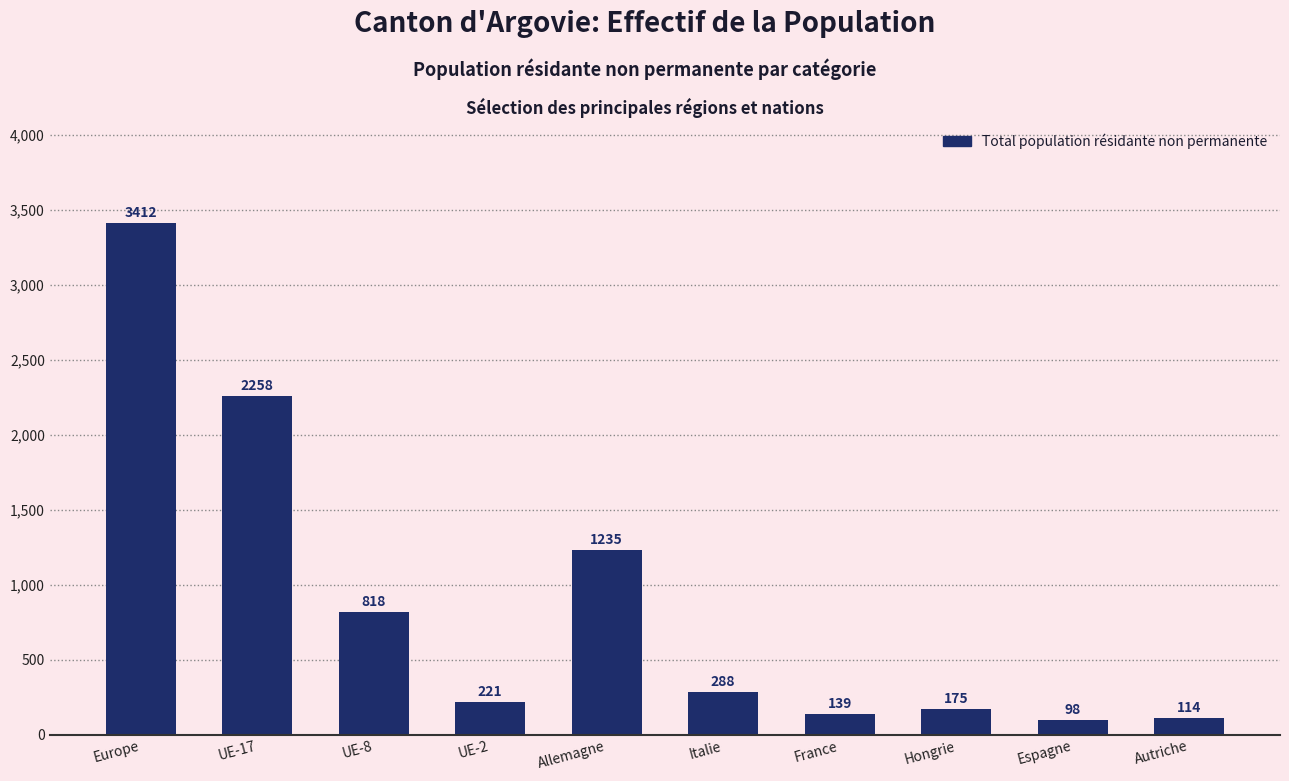

What is the label of the 1st bar from the right?

Autriche